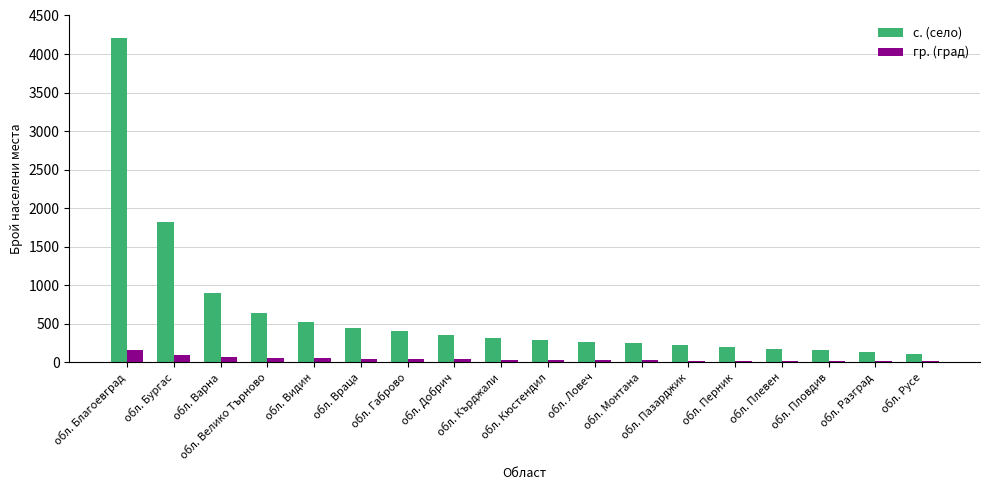

What is the greatest value displayed?

4212